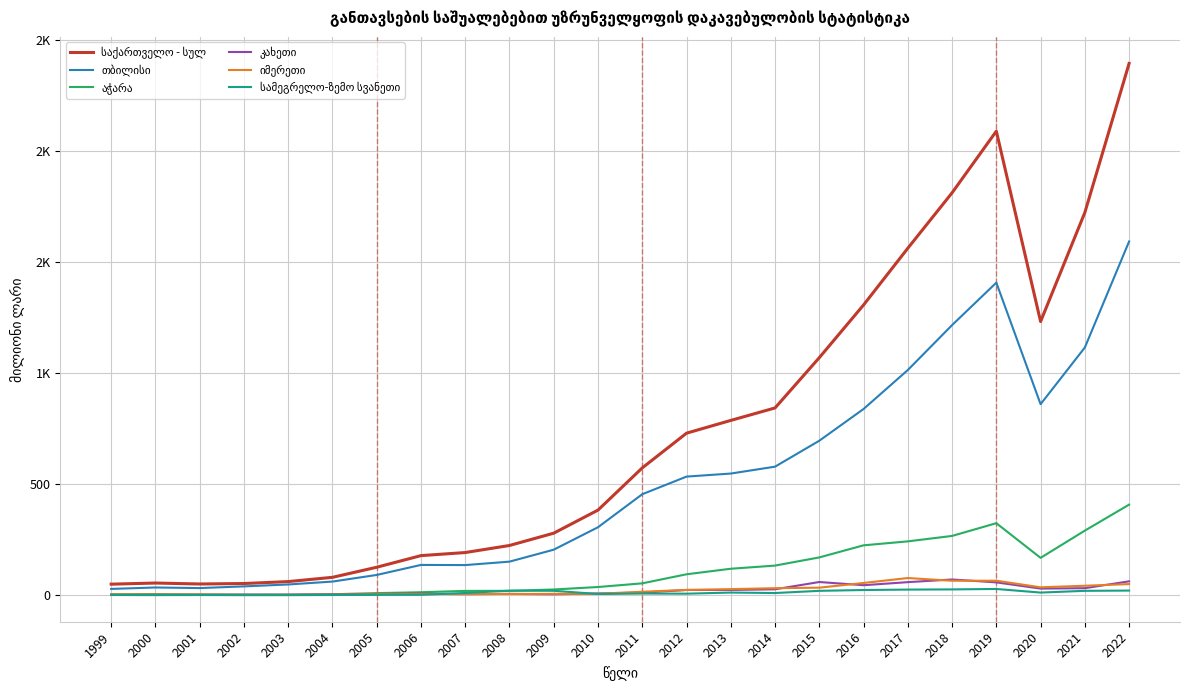

Which series changed the most between 2010 and 2012?

საქართველო - სულ